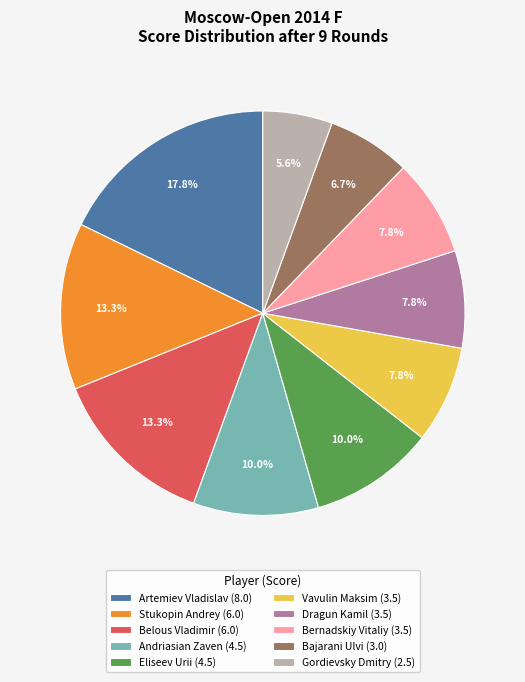

To the nearest percent, what is the difference between the largest and smallest slice percentages?

12%